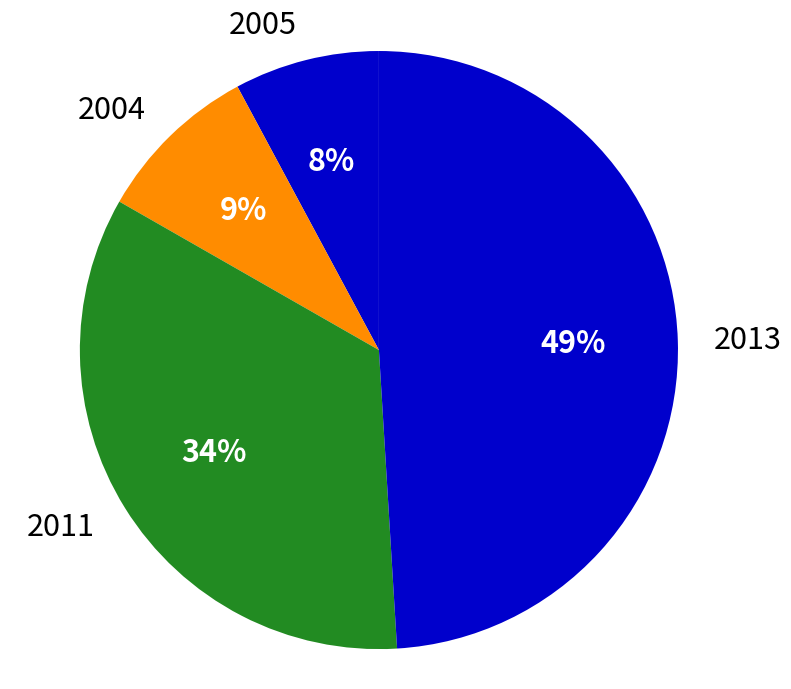

Which has a higher value, 2011 or 2013?

2013